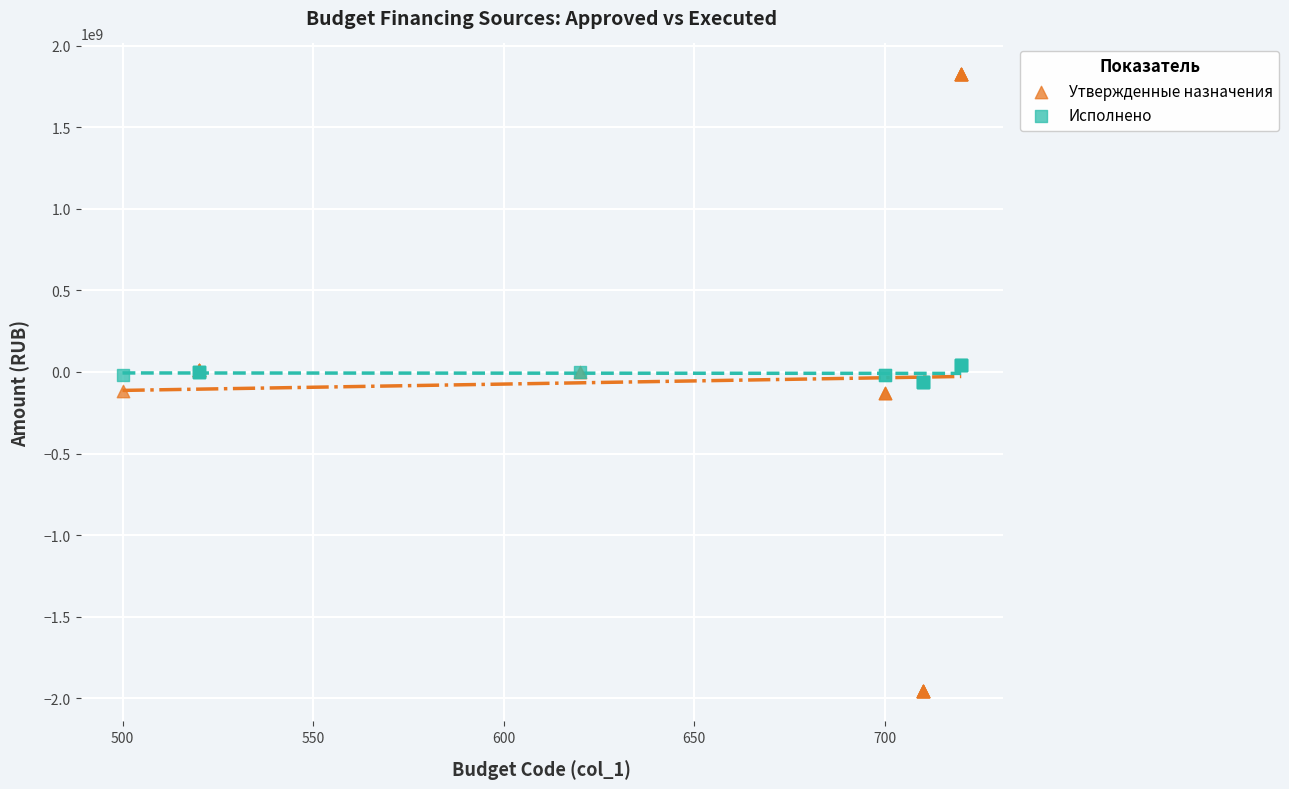

Which series contains the lowest Y value?

Утвержденные назначения